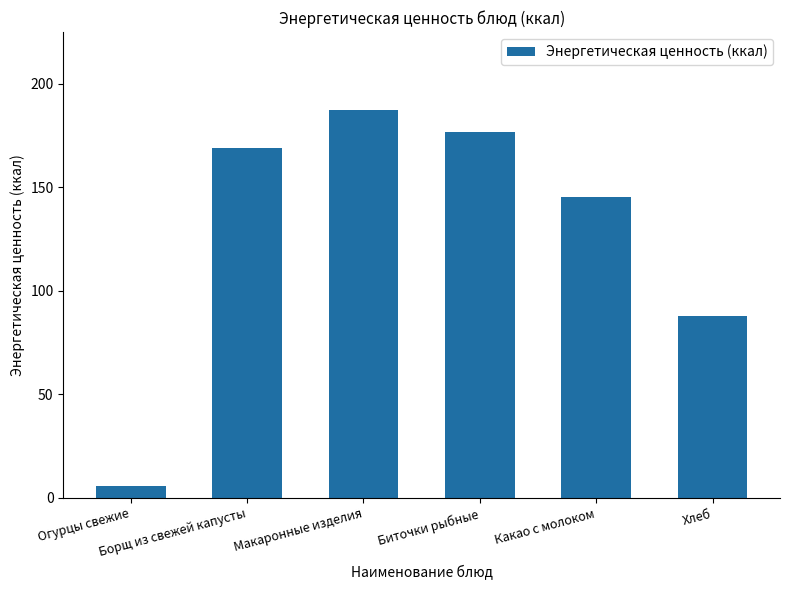

What is the change in value from Борщ из свежей капусты to Какао с молоком?

-24.0